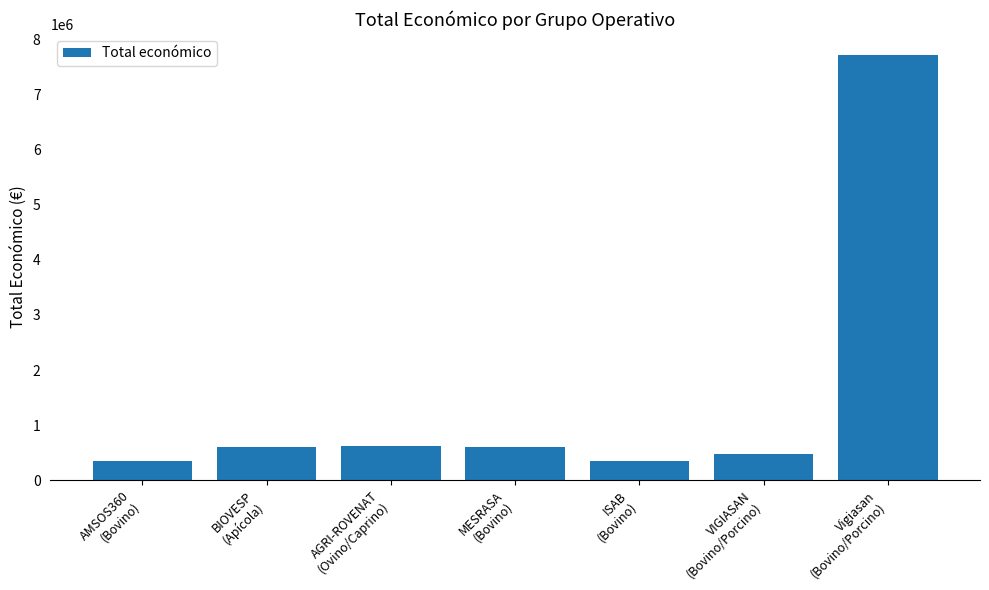

What is the maximum value shown in the chart?

7717171